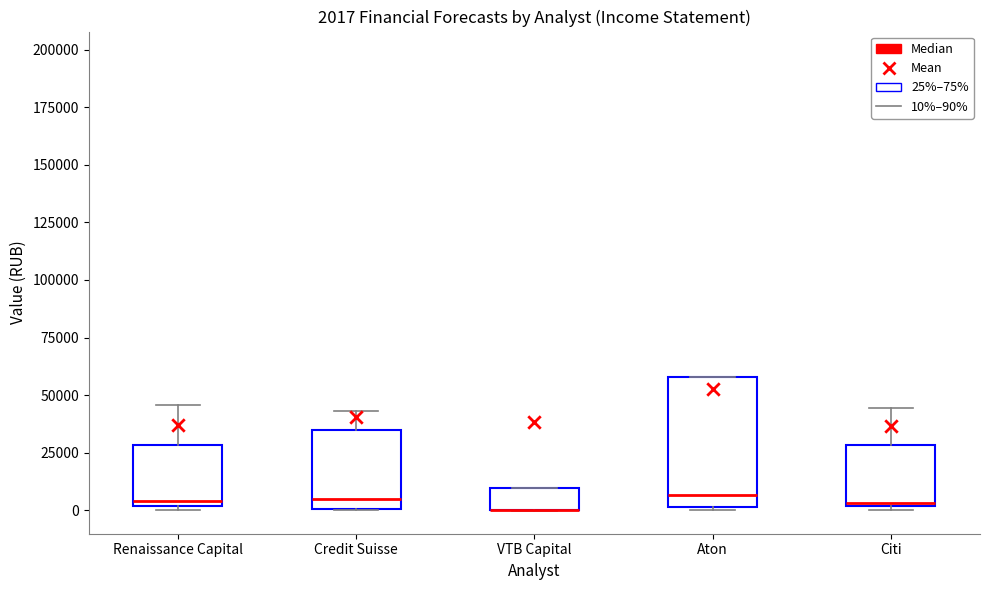

Comparing the boxes themselves (not the whiskers), which one is the tallest?

Aton